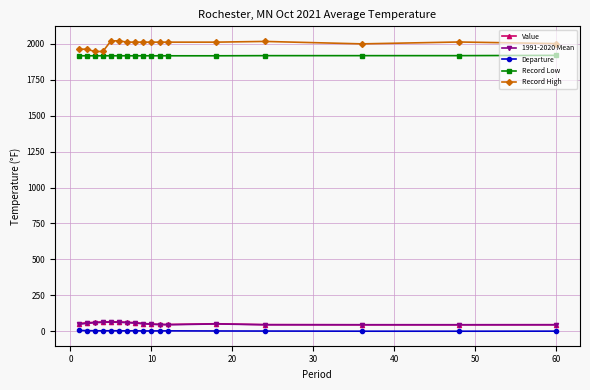

In 1991-2020 Mean, how many points are higher than both neighbors (excluding endpoints)?

2